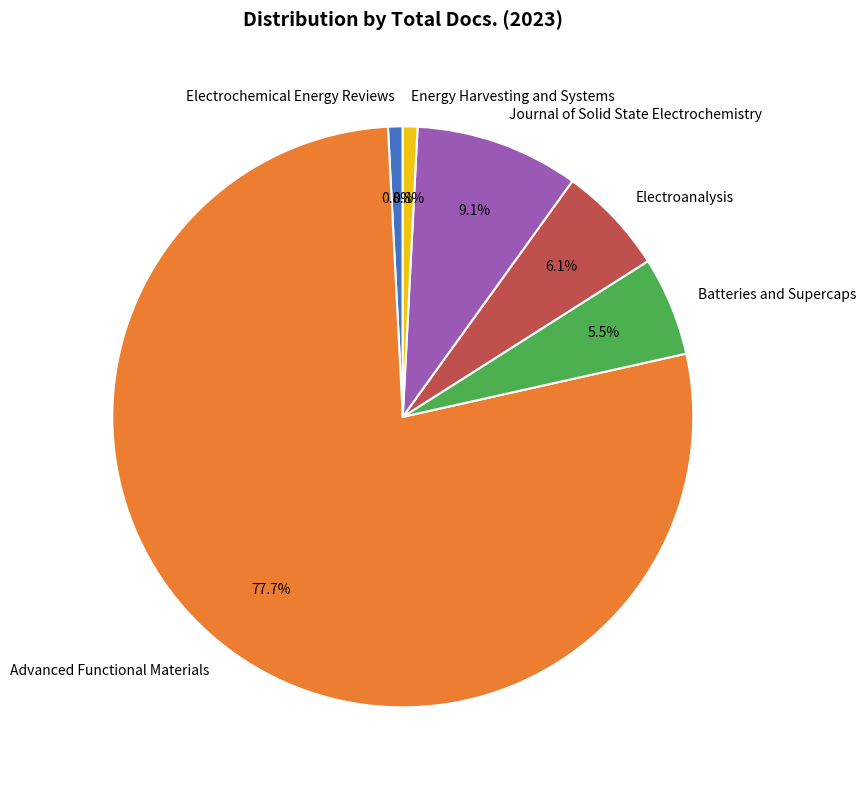

To the nearest percent, what is the combined percentage of Batteries and Supercaps and Journal of Solid State Electrochemistry?

15%